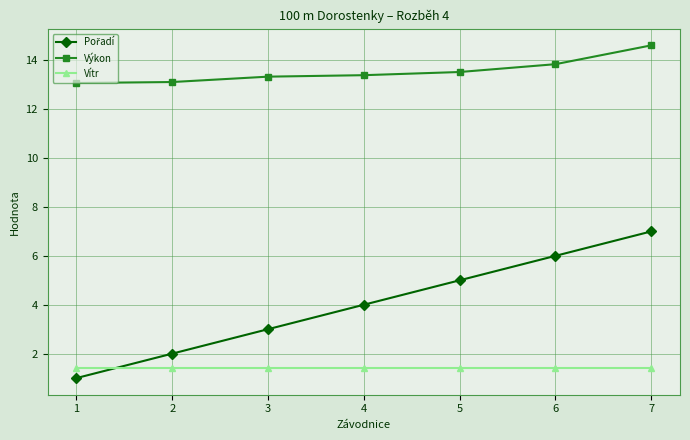

What is the greatest value displayed?

14.6